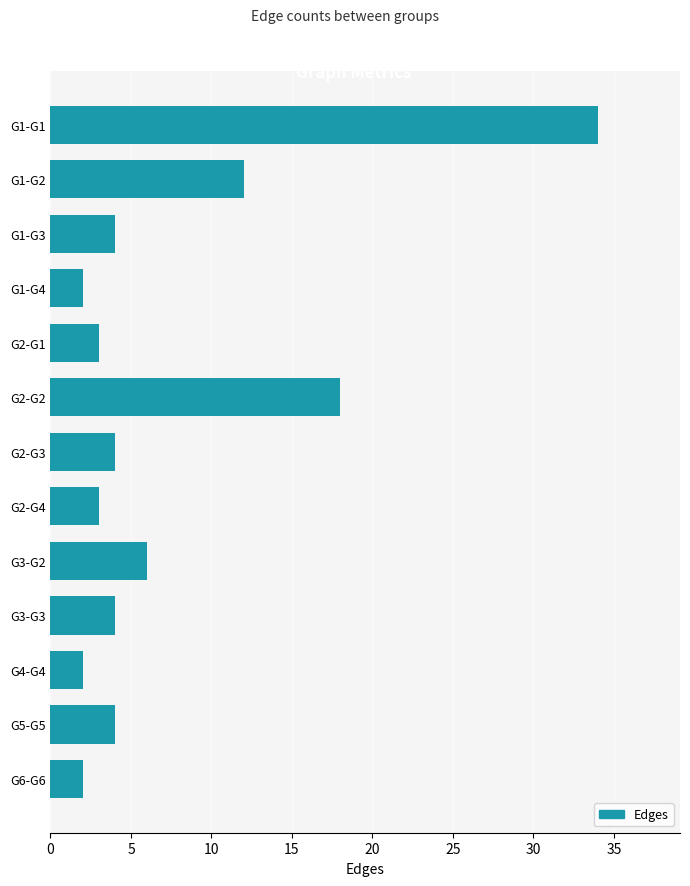

What is the sum of all values?

98